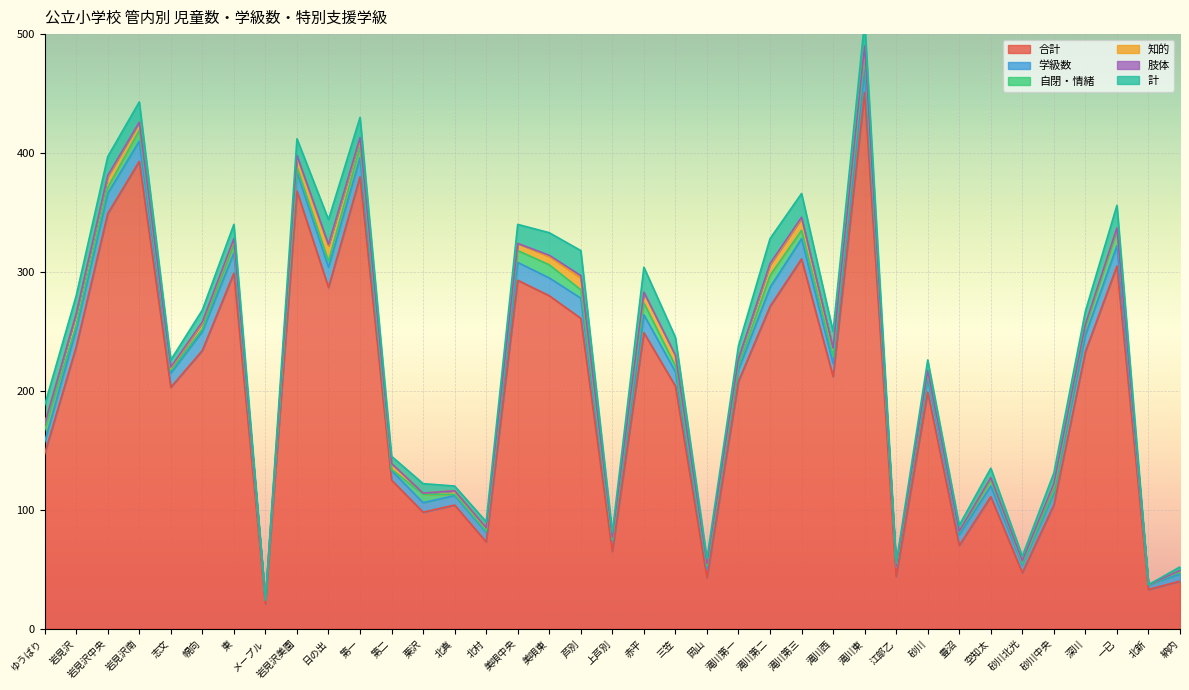

At which label does 知的 first exceed 5?

岩見沢